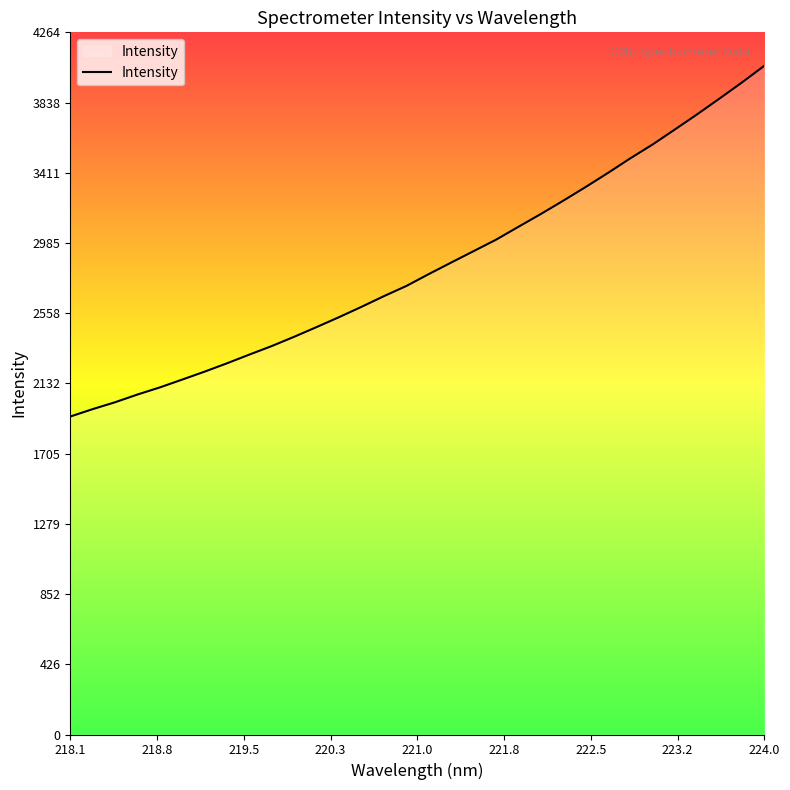

What is the greatest value displayed?

4061.8